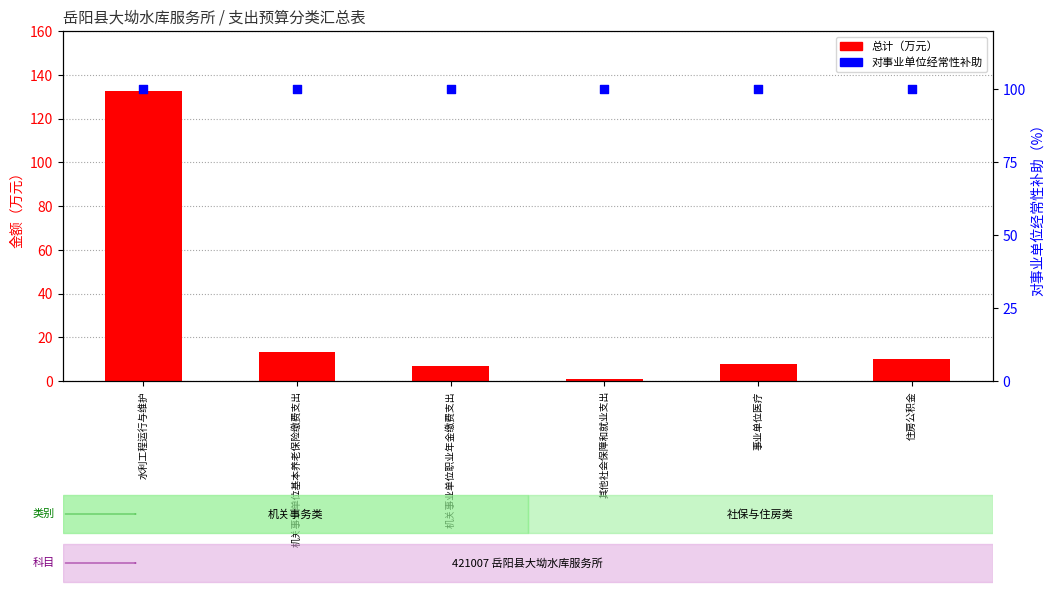

Which series has the largest total across all categories?

对事业单位经常性补助占比（%）